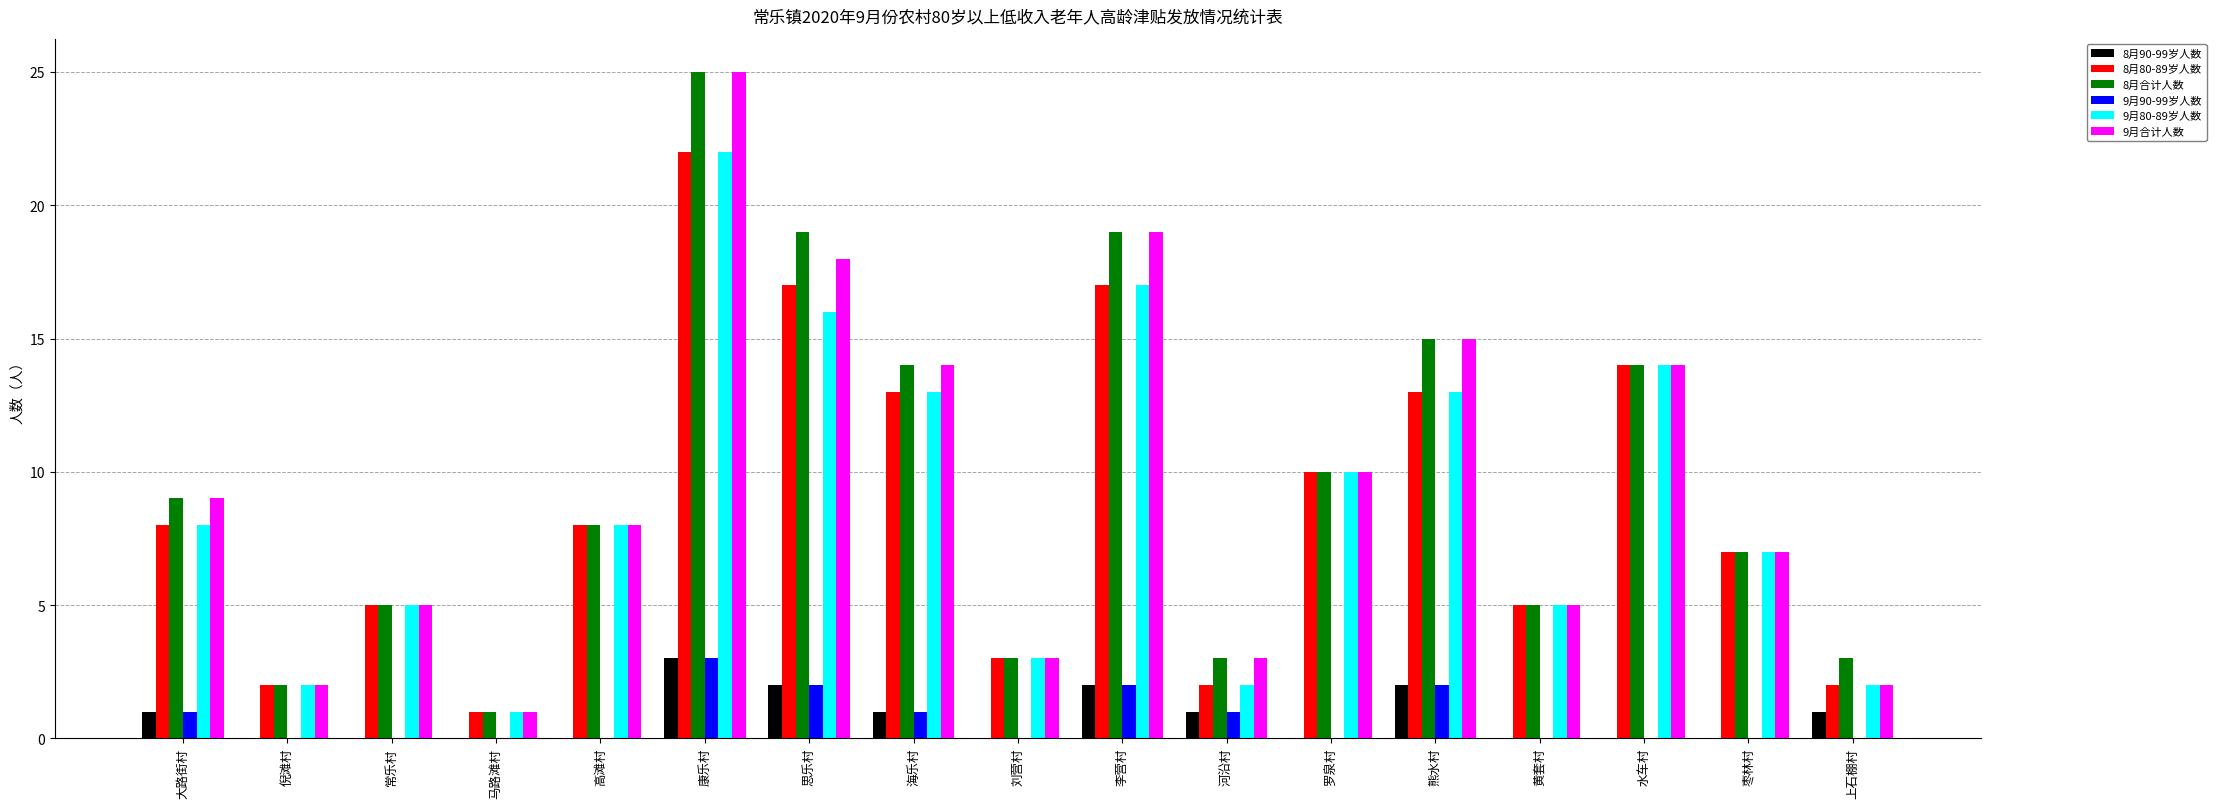

Are the bars horizontal?

No